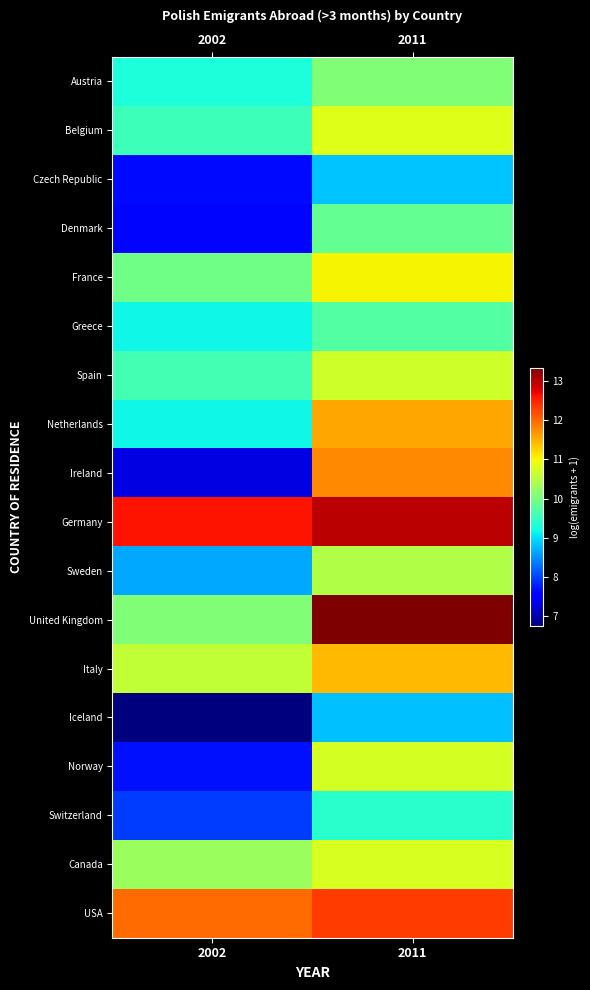

At which category is the sum across all series the highest?

2011